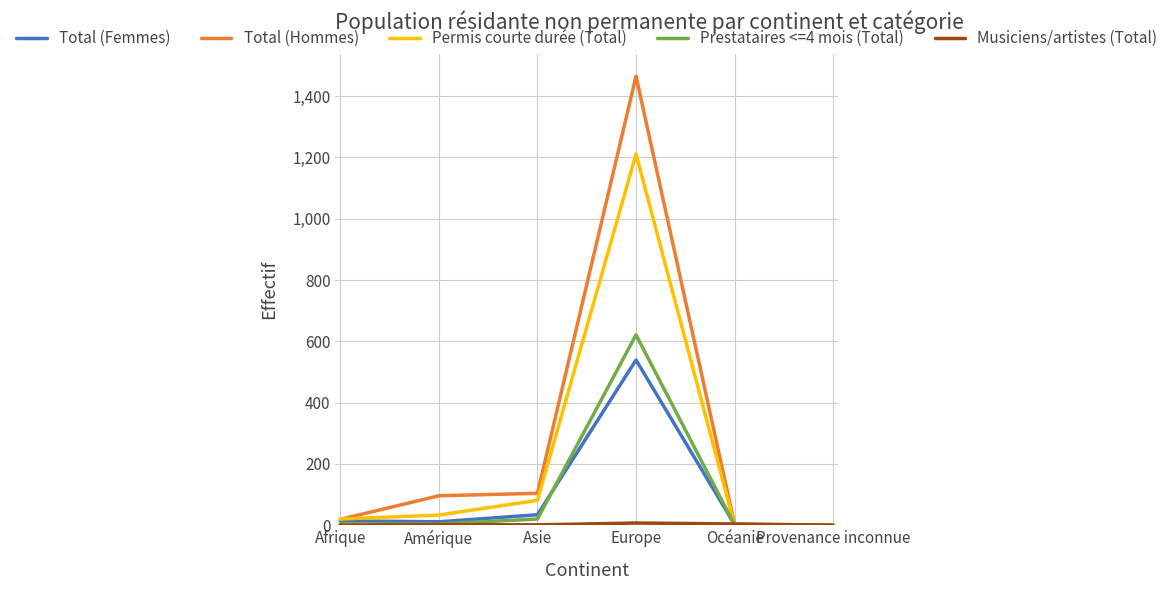

Is the value of Total (Femmes) at Afrique greater than the value of Permis courte durée (Total) at Océanie?

Yes